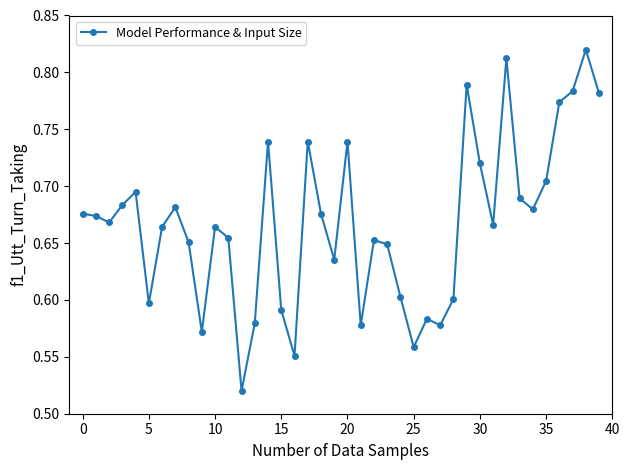

What is the difference between the second highest and minimum values?

0.3